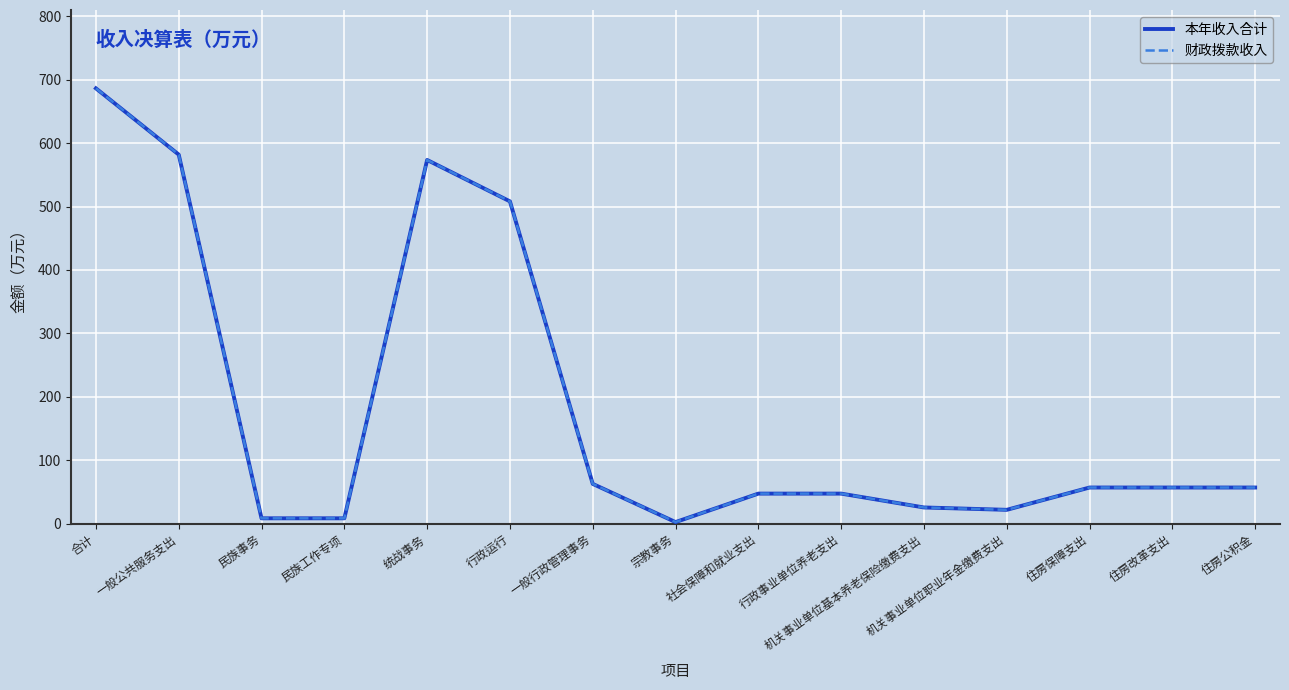

What is the difference between the maximum and minimum values in the 本年收入合计 series?

683.8